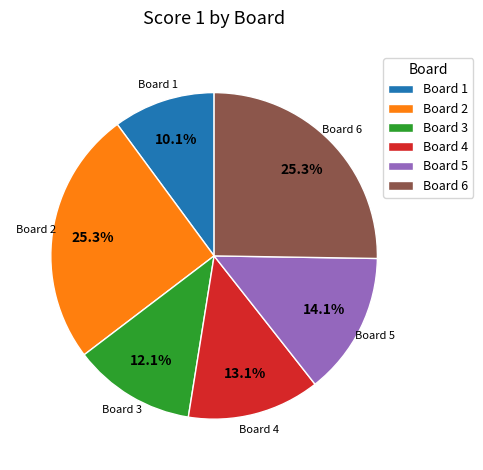

Does any single category account for the majority?

No